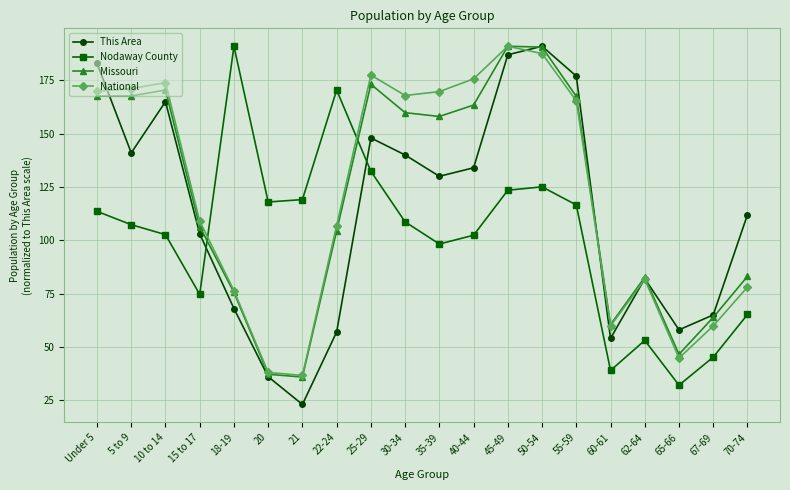

At how many categories does at least one series exceed 104?

16